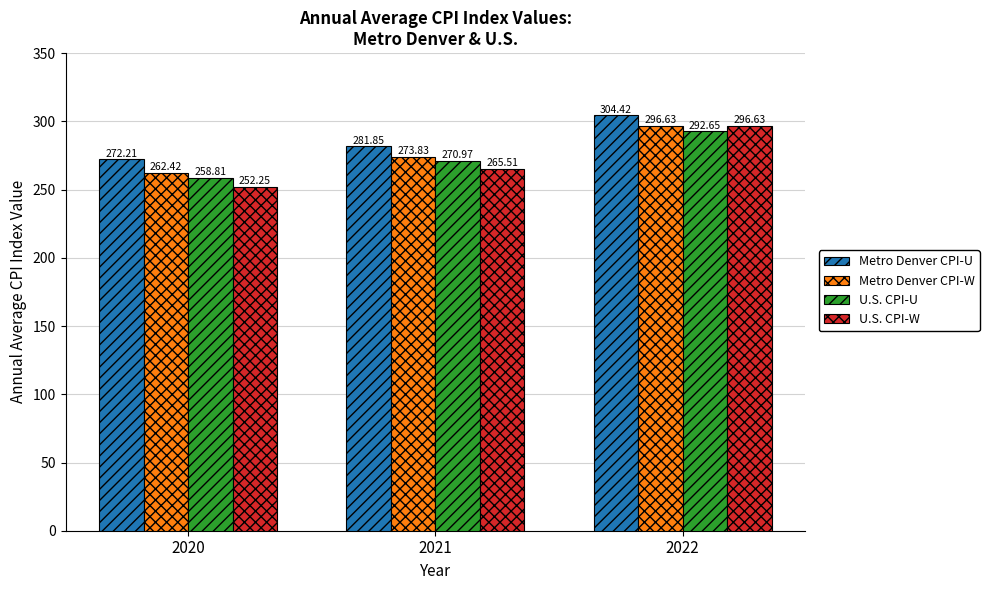

Is it true that U.S. CPI-U equals 380.9 at 2022?

False